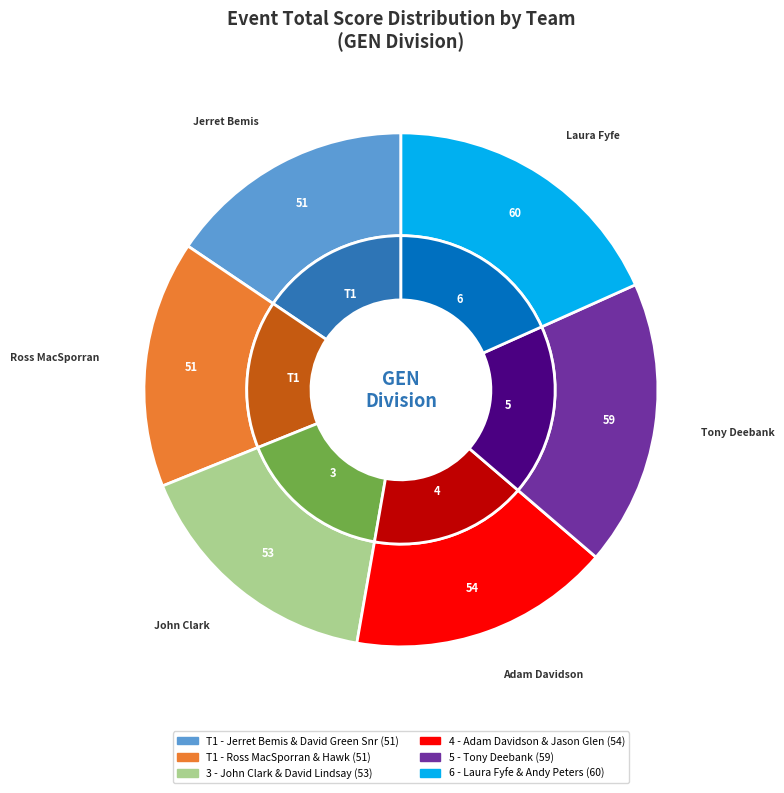

What is the change in value from Jerret Bemis & David Green Snr to John Clark & David Lindsay?

+2